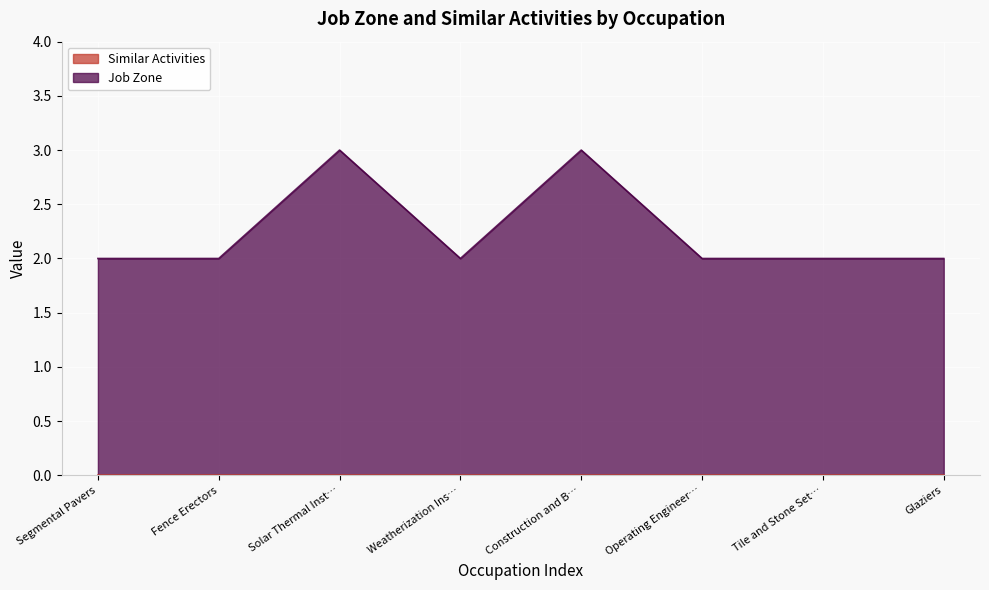

What position from the right is Tile and Stone Set…?

2